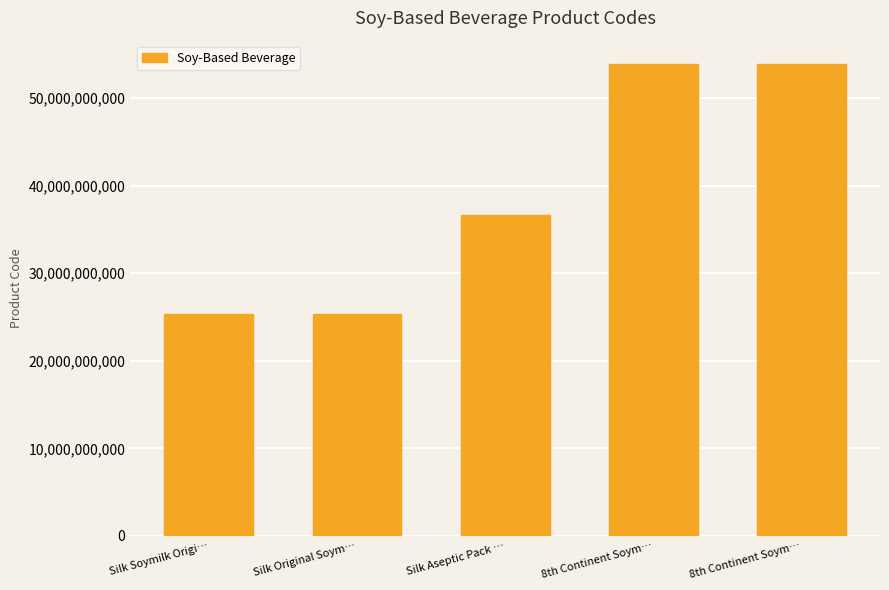

Are the bars horizontal?

No